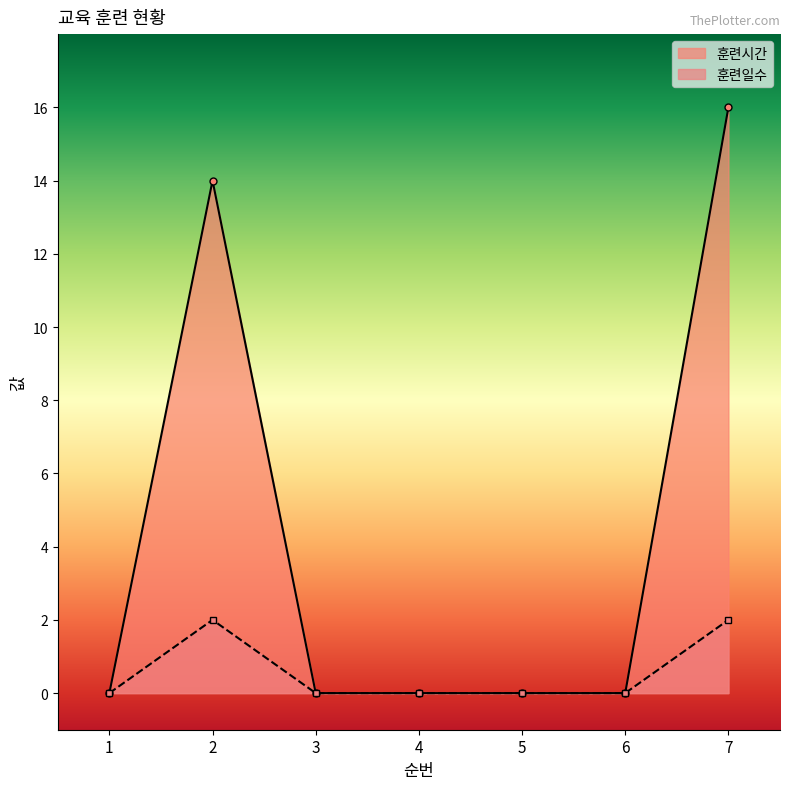

Rank the series at 7 from lowest to highest value.

훈련일수, 훈련시간